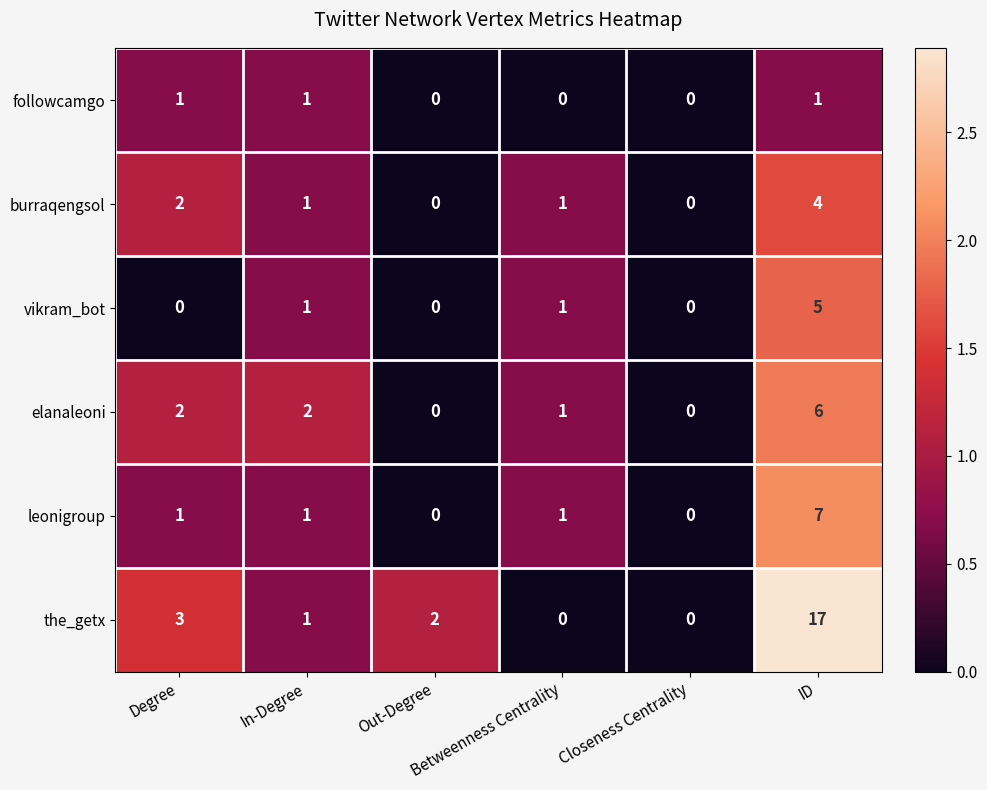

What is the sum of all vikram_bot values?

7